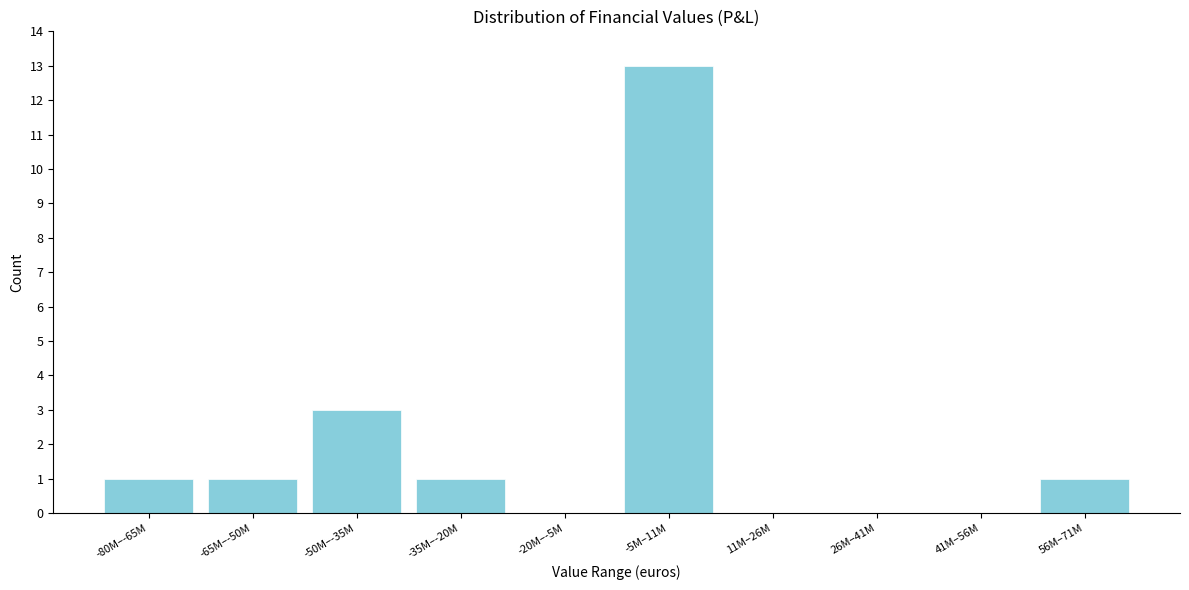

Reading right to left, list all the values displayed in this chart.

56M–71M=1	41M–56M=0	26M–41M=0	11M–26M=0	-5M–11M=13	-20M–-5M=0	-35M–-20M=1	-50M–-35M=3	-65M–-50M=1	-80M–-65M=1